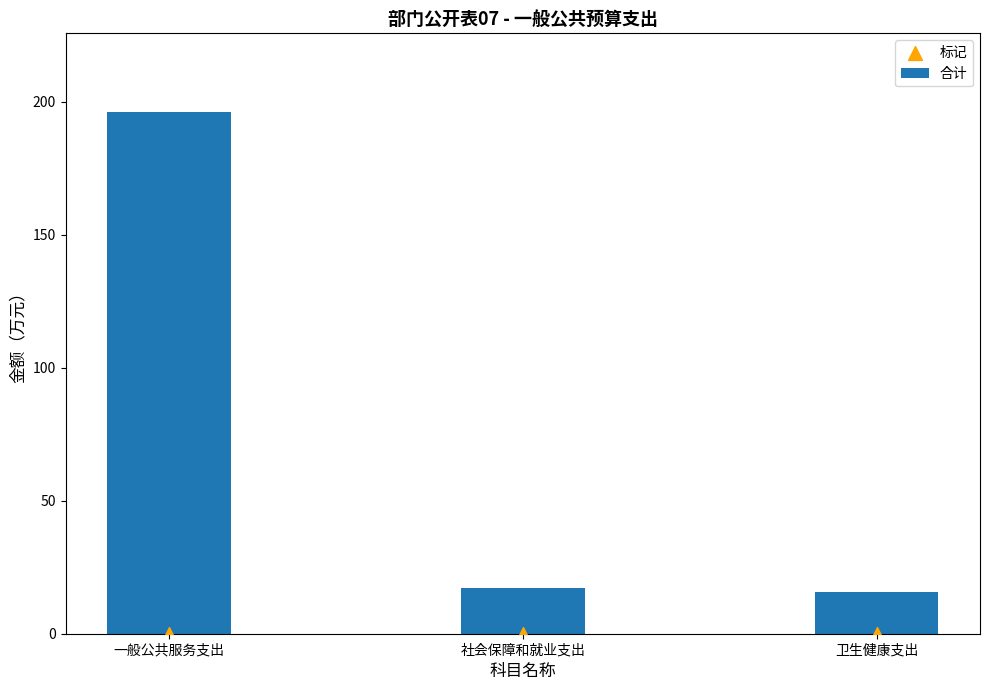

What are all the series names shown in the legend?

合计, 标记